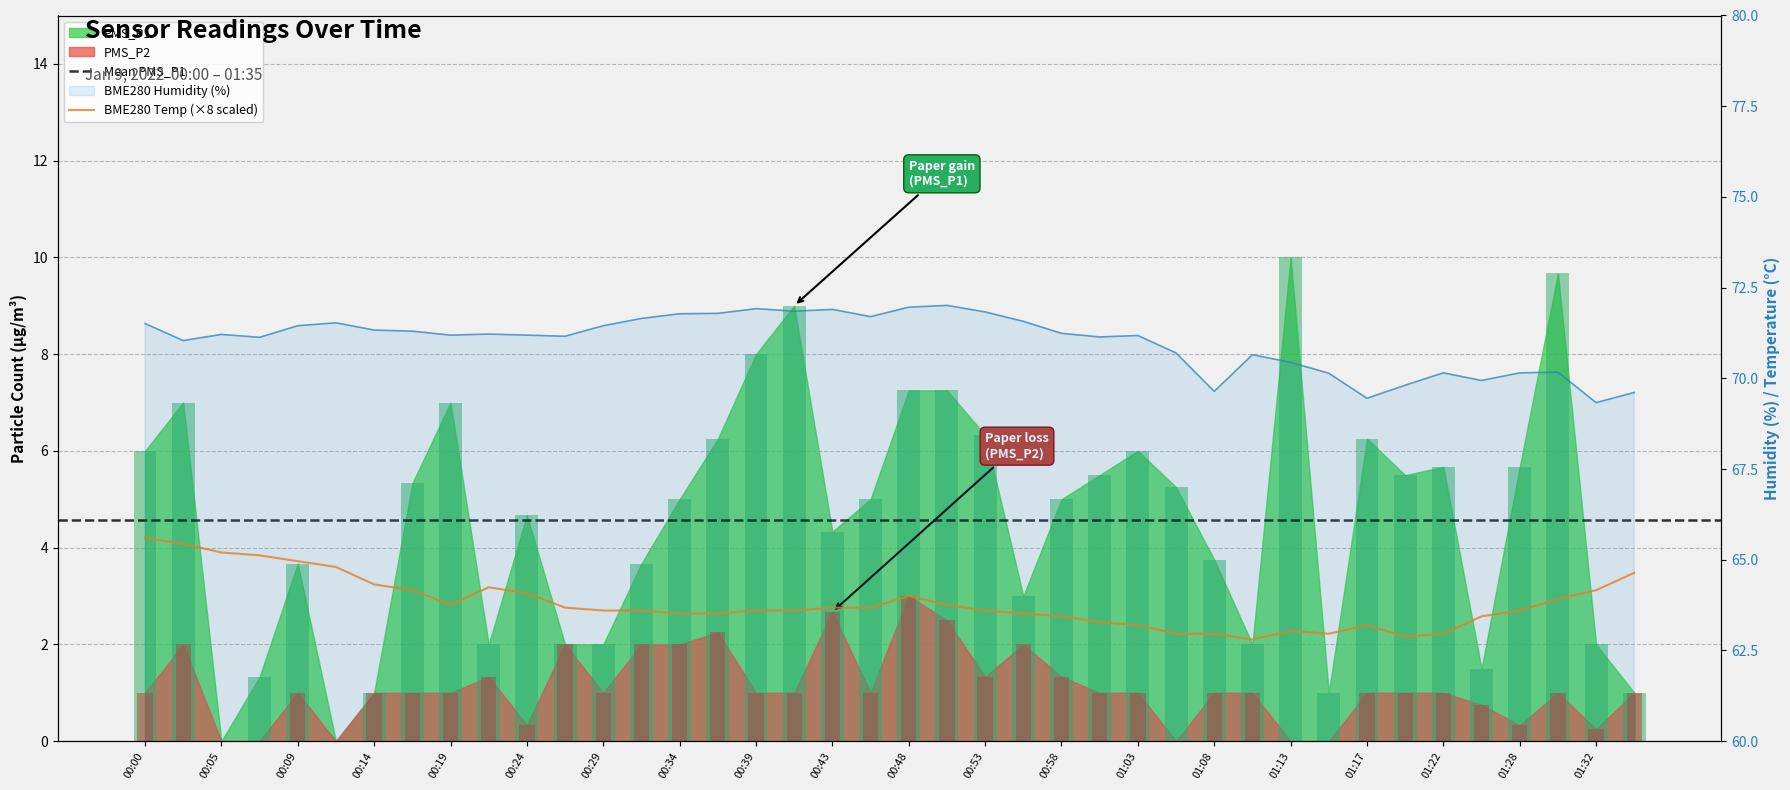

What is the maximum value for BME280_humidity?

72.0